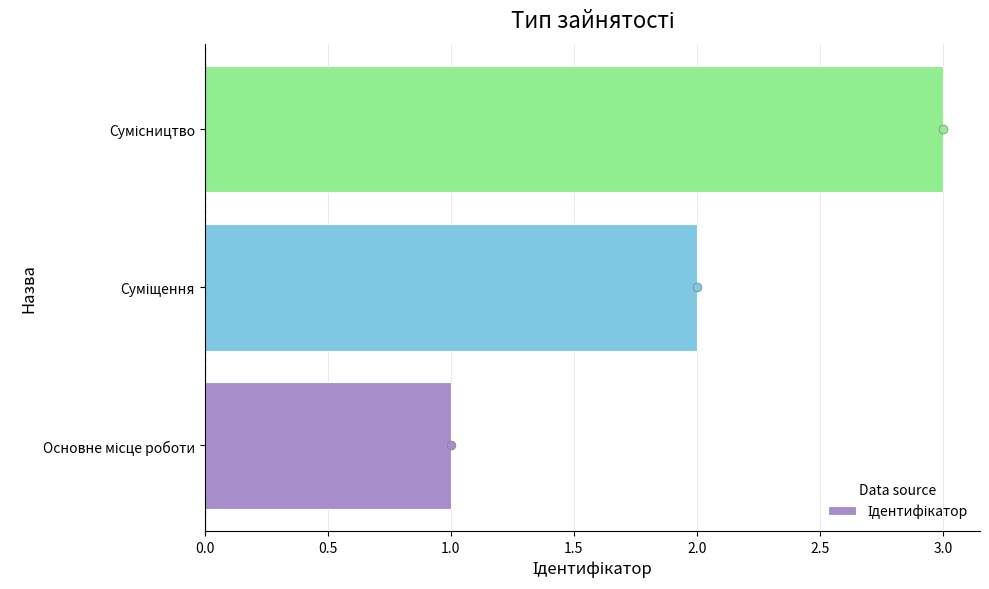

What is the change in value from Суміщення to Сумісництво?

+1